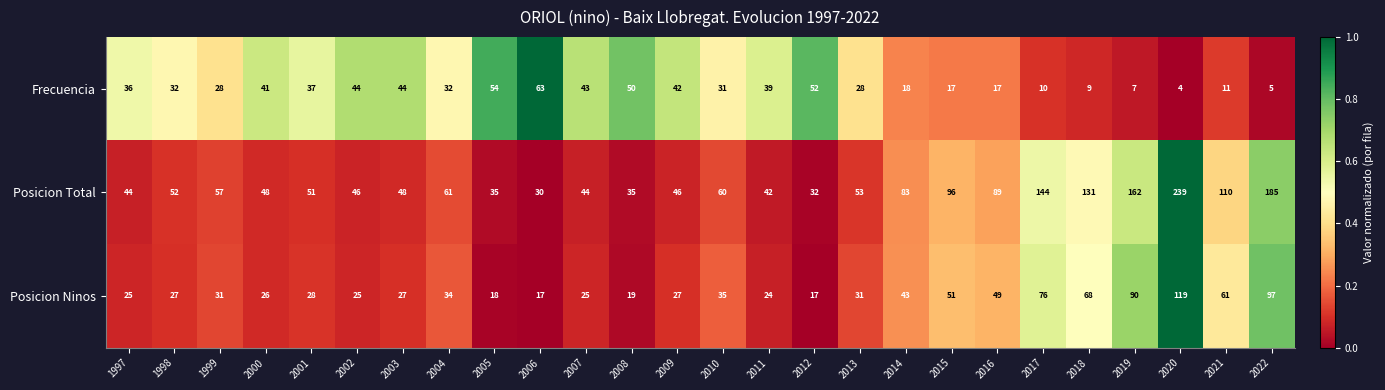

At which label is Posicion Total closest to 134?

2018